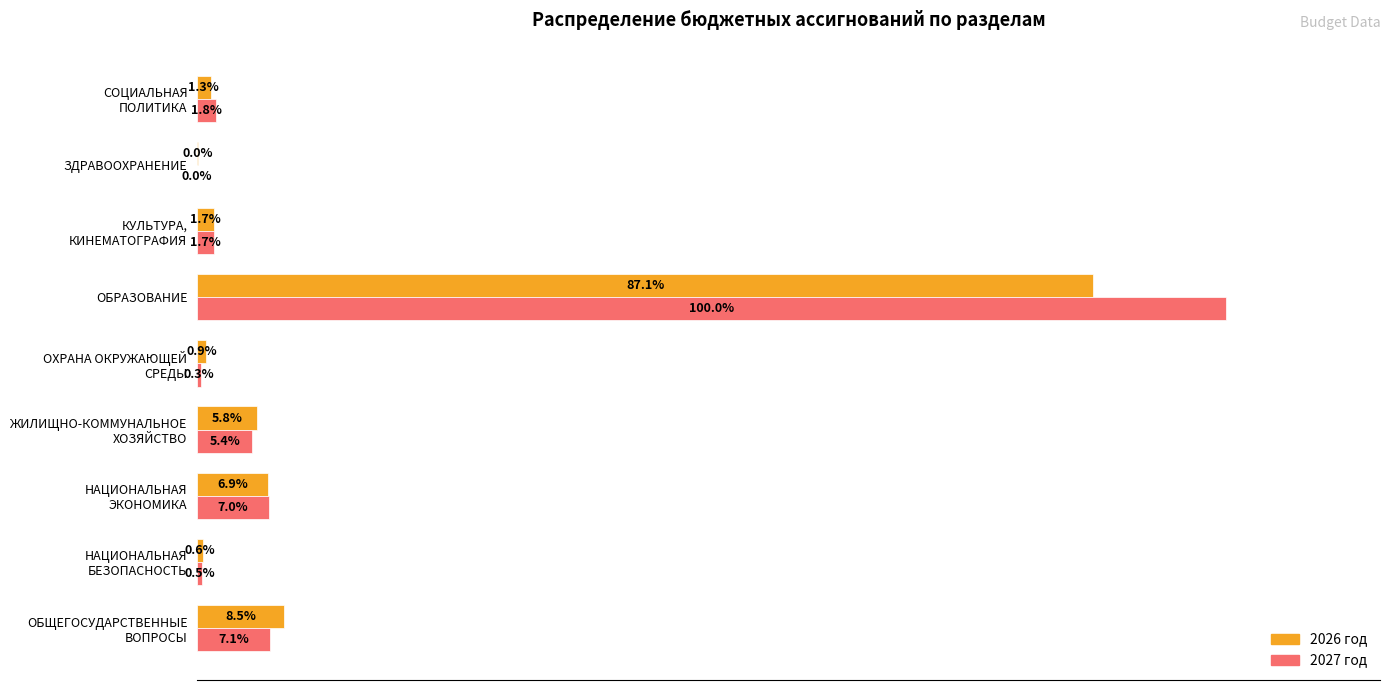

Which label corresponds to the largest value in the chart?

ОБРАЗОВАНИЕ